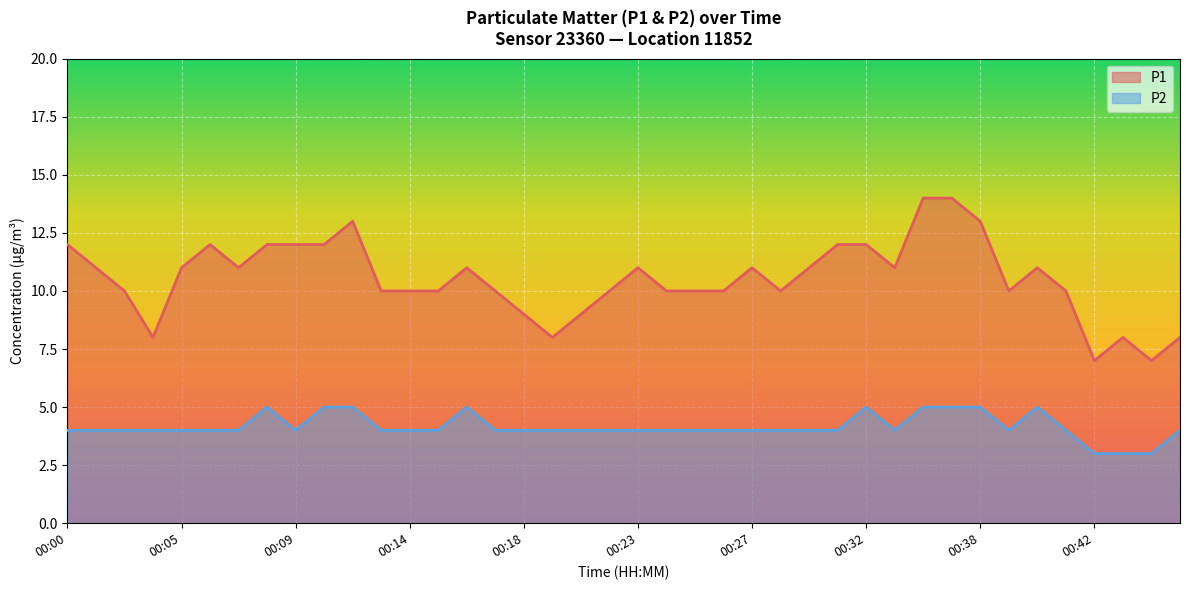

What is the value of the P1 point at the 3rd from the left?

10